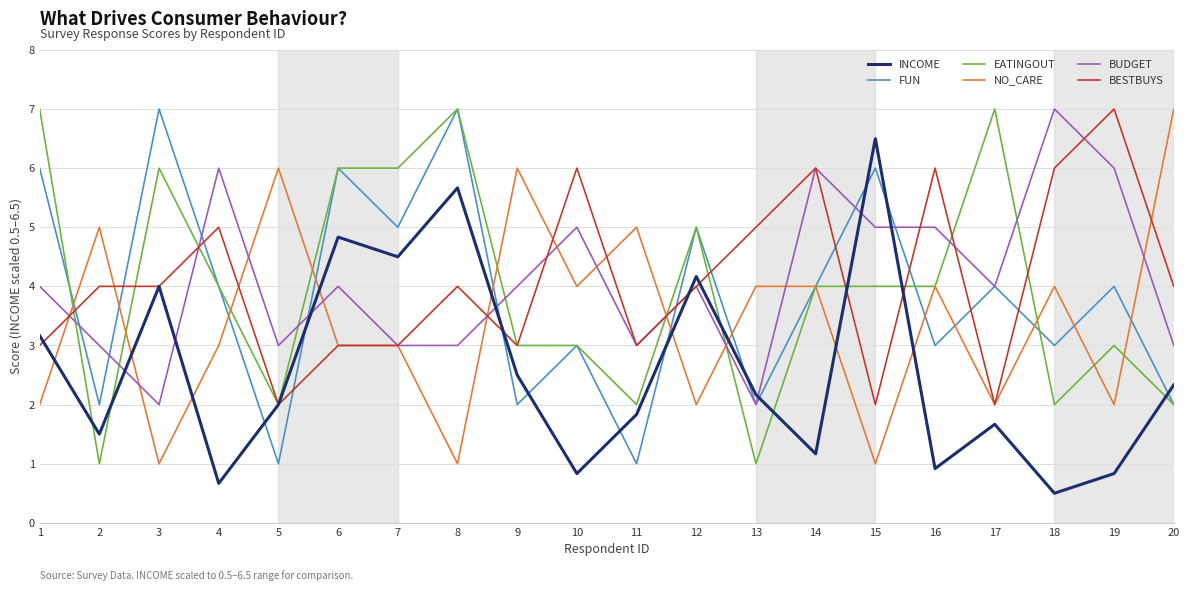

What is the difference between the second highest and second lowest values in the FUN series?

6.0